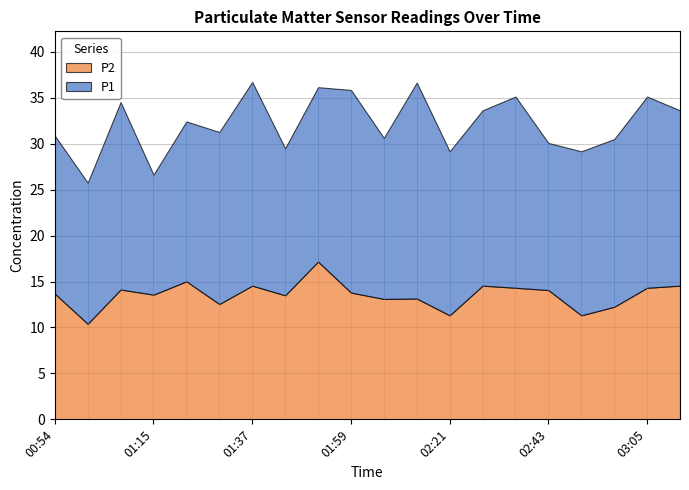

What is the highest value of the P2 series?

17.2